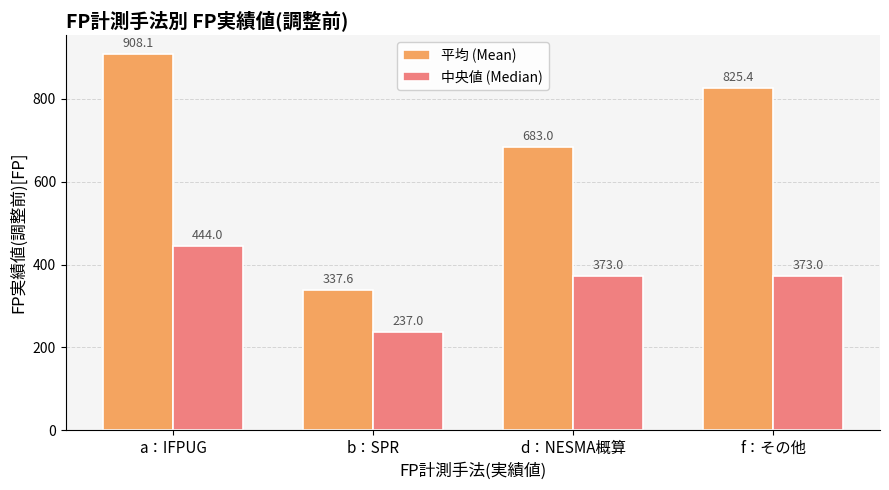

Where does the 平均 (Mean) series first go above 825?

a：IFPUG